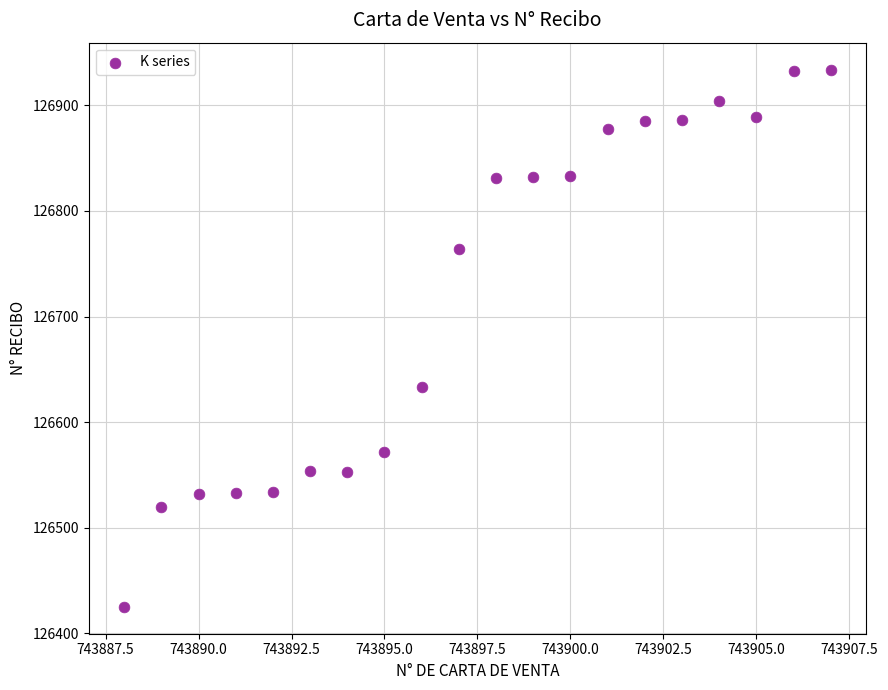

What is the range of Y values (max minus min)?

509